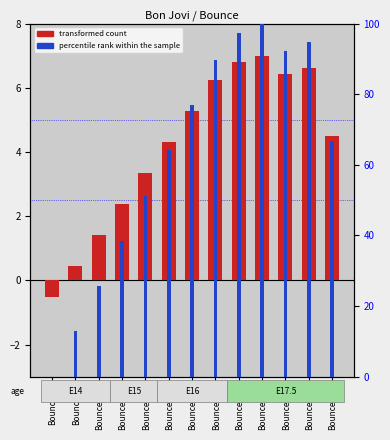

Reading left to right, what are all the values shown in this chart?

transformed count: Bounce_0=-0.5	Bounce_5=0.5	Bounce_10=1.4	Bounce_15=2.4	Bounce_20=3.3	Bounce_25=4.3	Bounce_30=5.3	Bounce_35=6.2	Bounce_38=6.8	Bounce_39=7.0	Bounce_36=6.4	Bounce_37=6.6	Bounce_26=4.5
percentile rank within the sample: Bounce_0=0.0	Bounce_5=12.8	Bounce_10=25.6	Bounce_15=38.5	Bounce_20=51.3	Bounce_25=64.1	Bounce_30=76.9	Bounce_35=89.7	Bounce_38=97.4	Bounce_39=100.0	Bounce_36=92.3	Bounce_37=94.9	Bounce_26=66.7